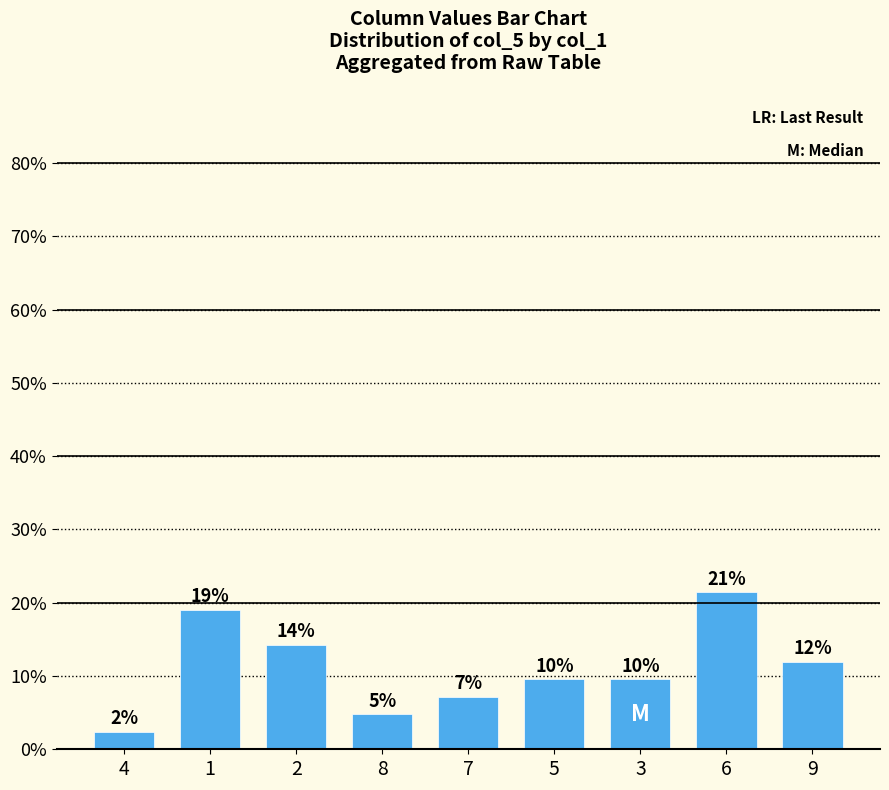

How many bars are there in total?

9